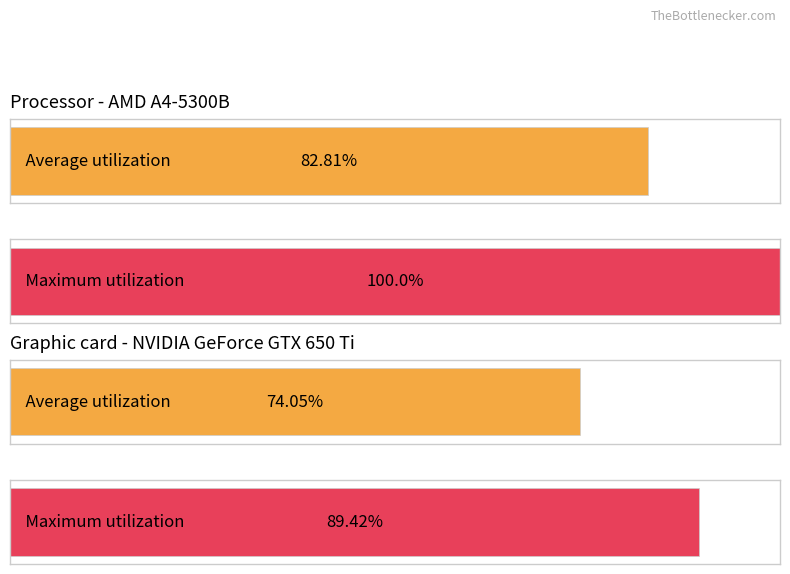

How many distinct data groups are displayed?

2